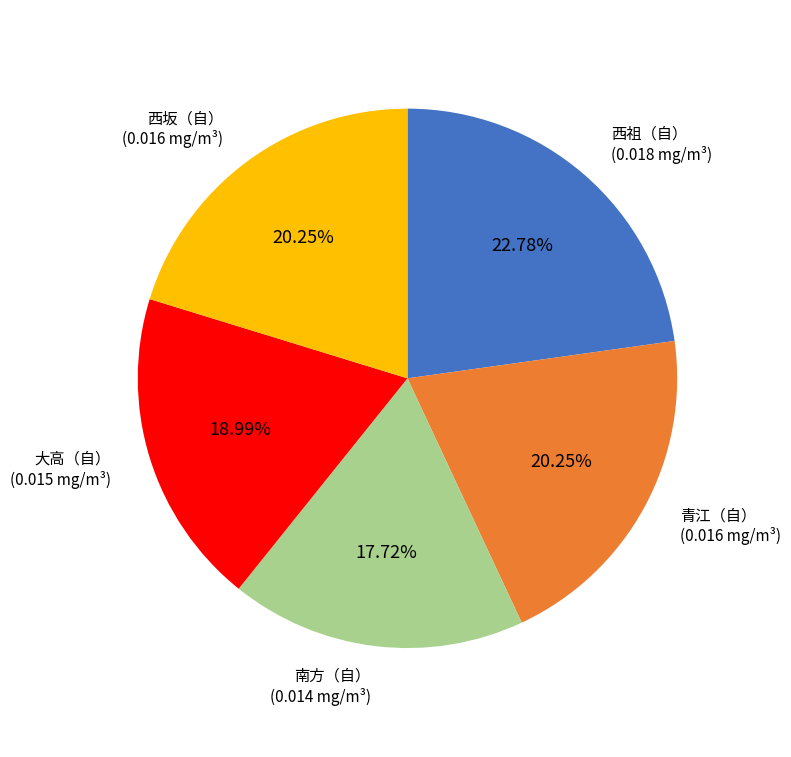

What is the largest slice in the pie chart?

西祖（自）